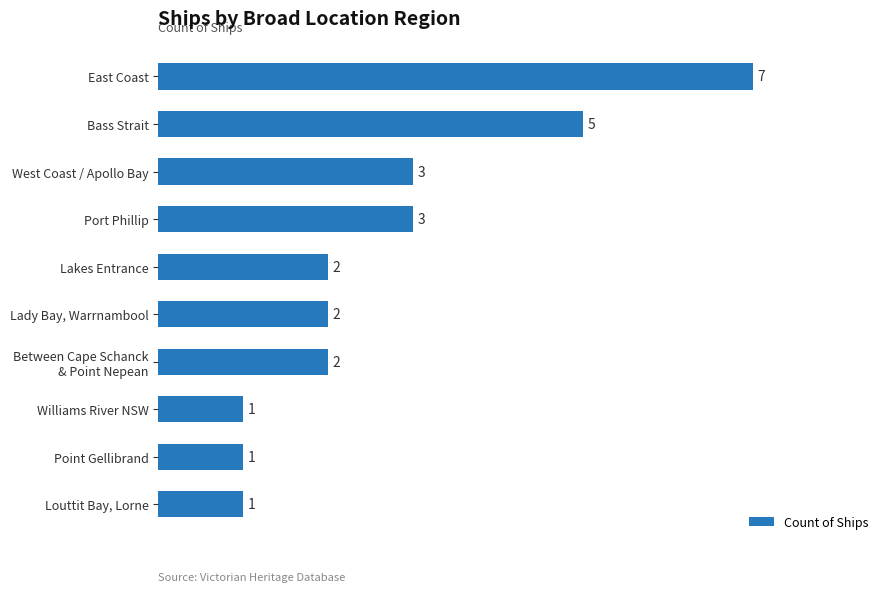

Count the values in the range 1 to 3.

8